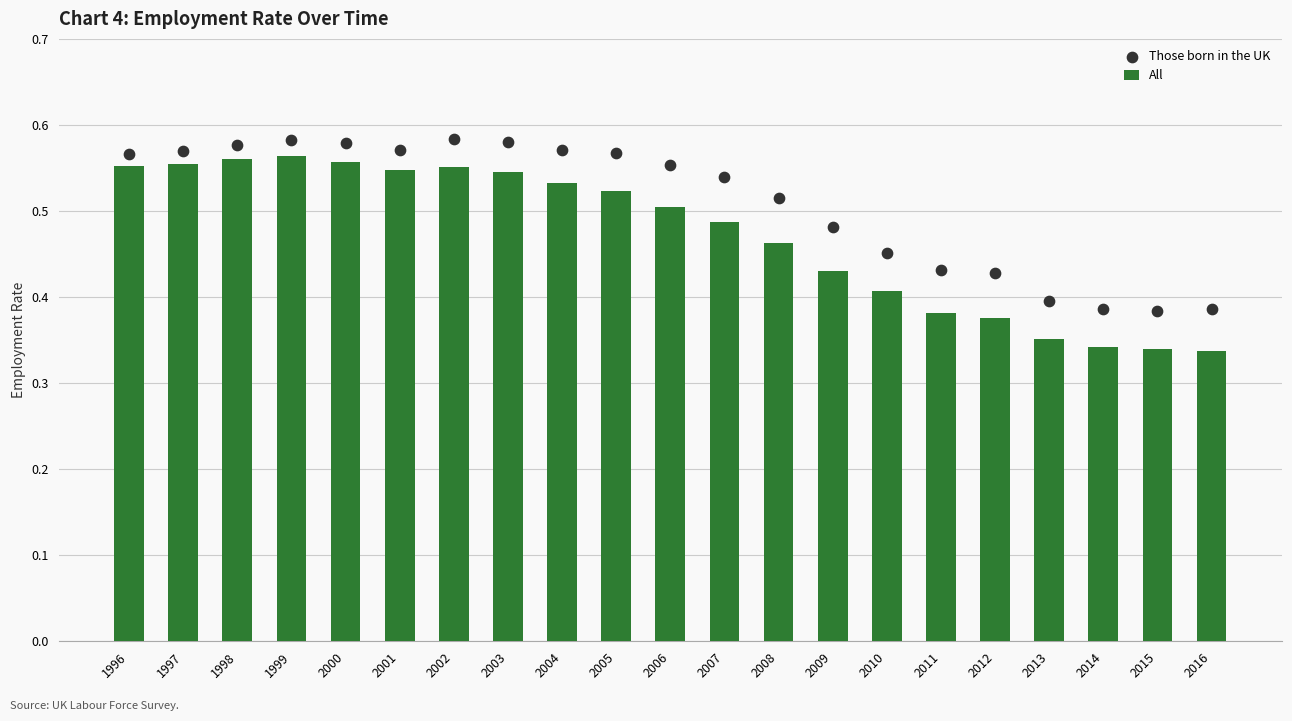

What is the total value across all series at 2001?

1.1